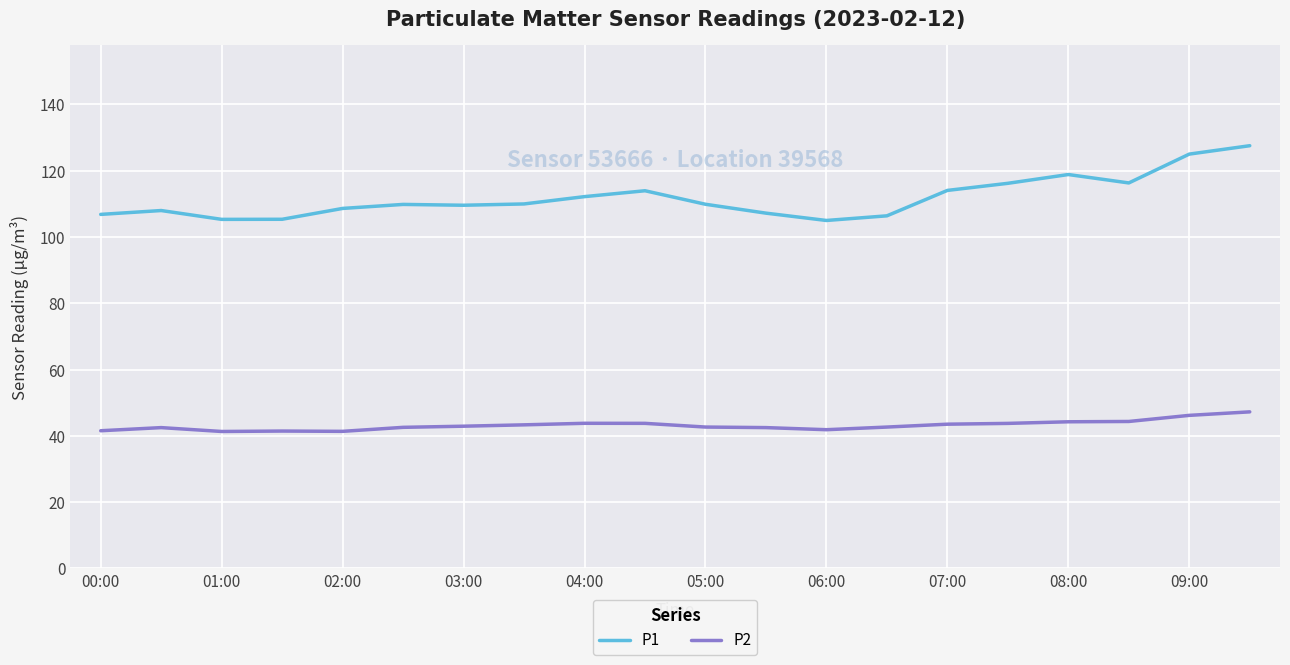

True or false: P2 and P1 intersect in this chart.

False